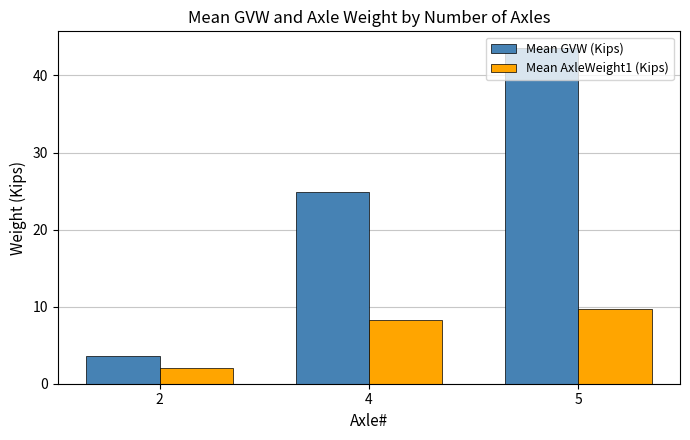

Which category has the lowest value across all series?

2